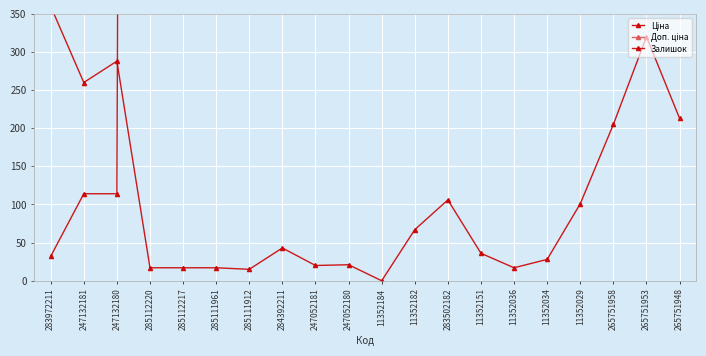

The value of Доп. ціна at 247132180 is 5870.6. True or false?

False